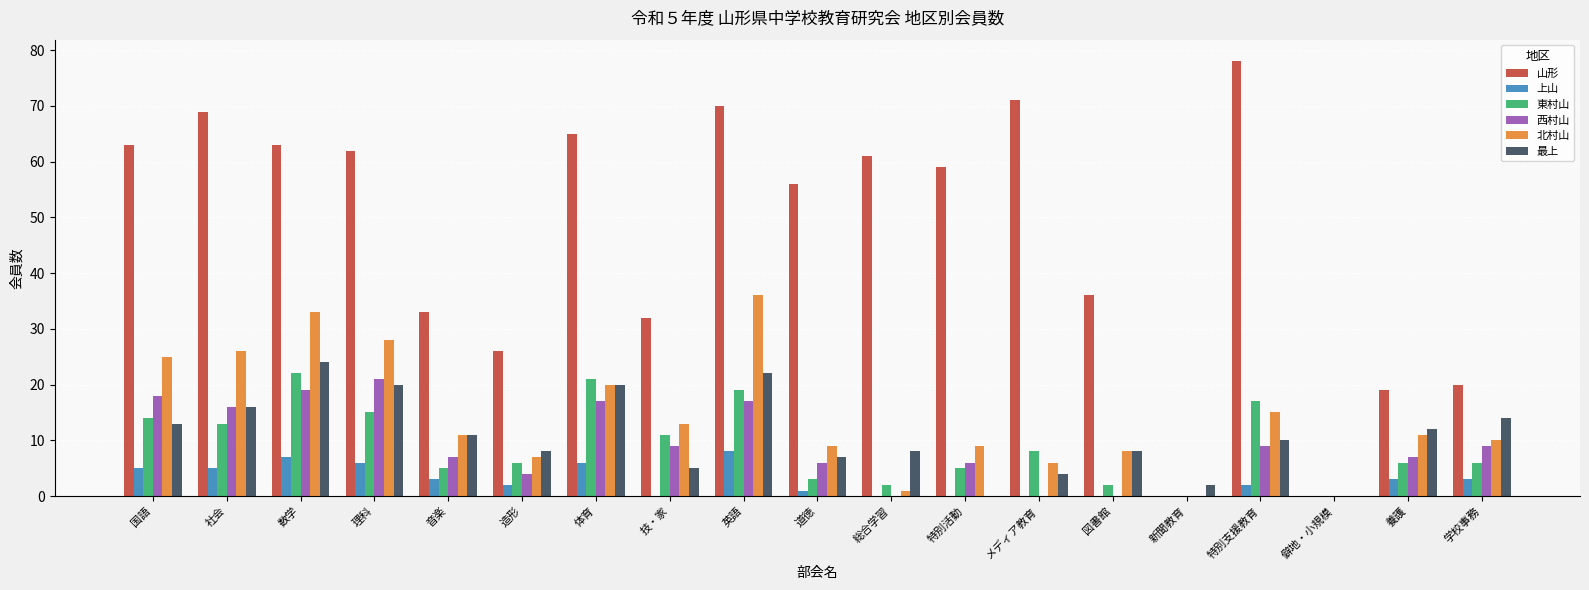

At which label is 最上 closest to 12?

養護